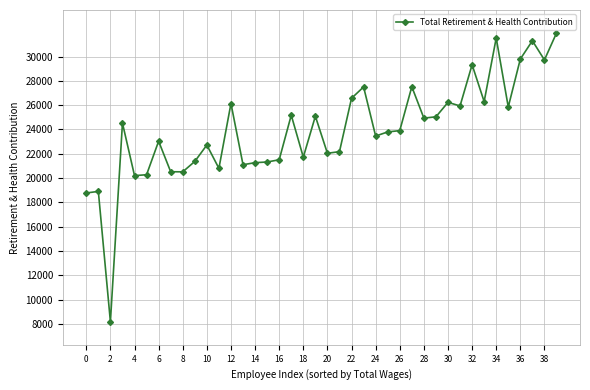

True or false: there are more than 2 points higher than both neighbors.

True